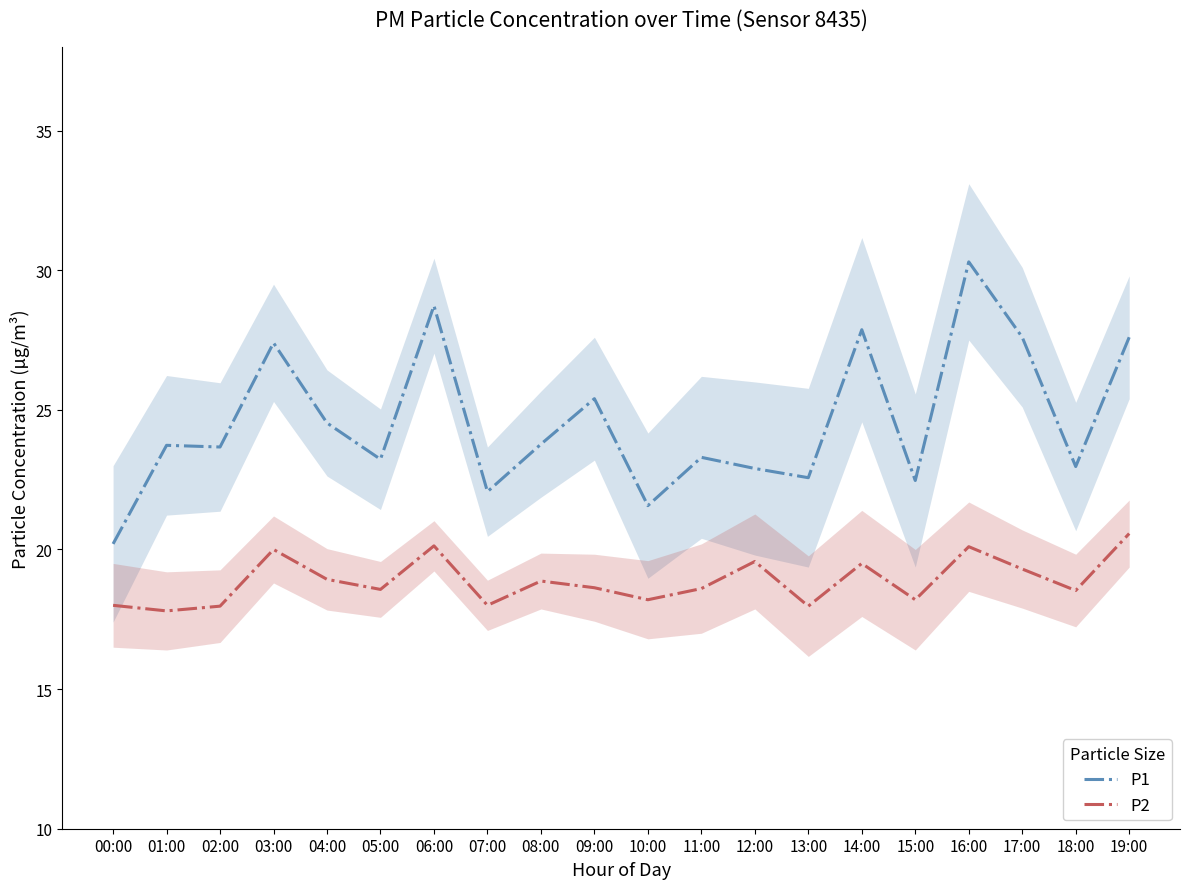

Read the P1 value at 18:00.

23.0